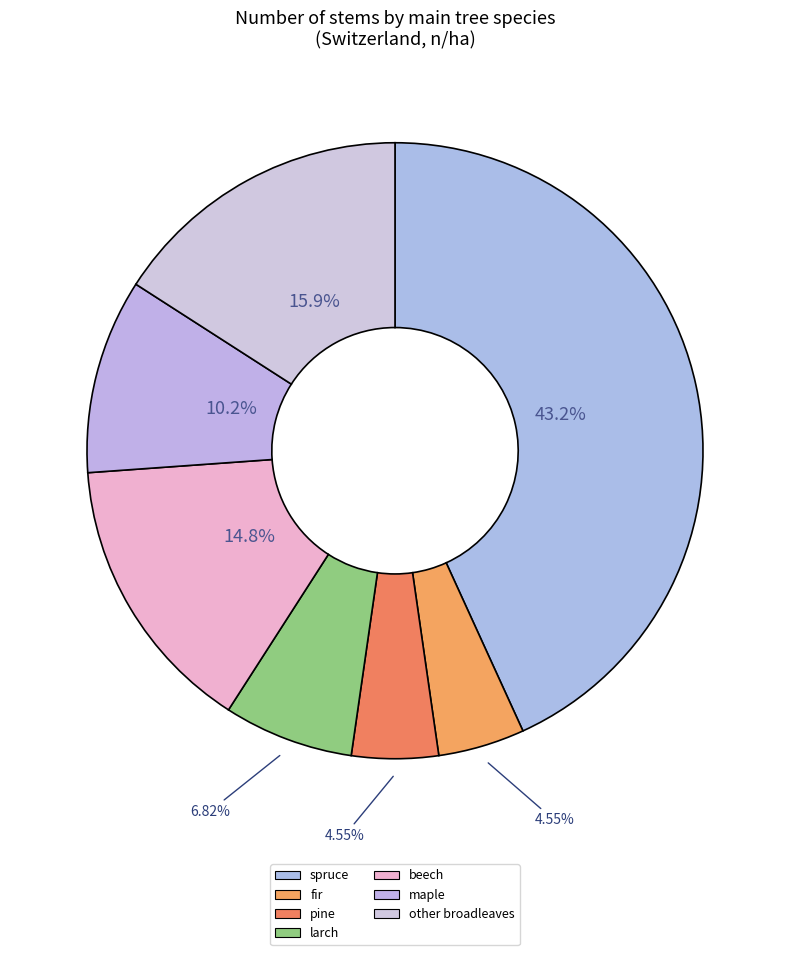

Is there a majority slice in this chart?

No